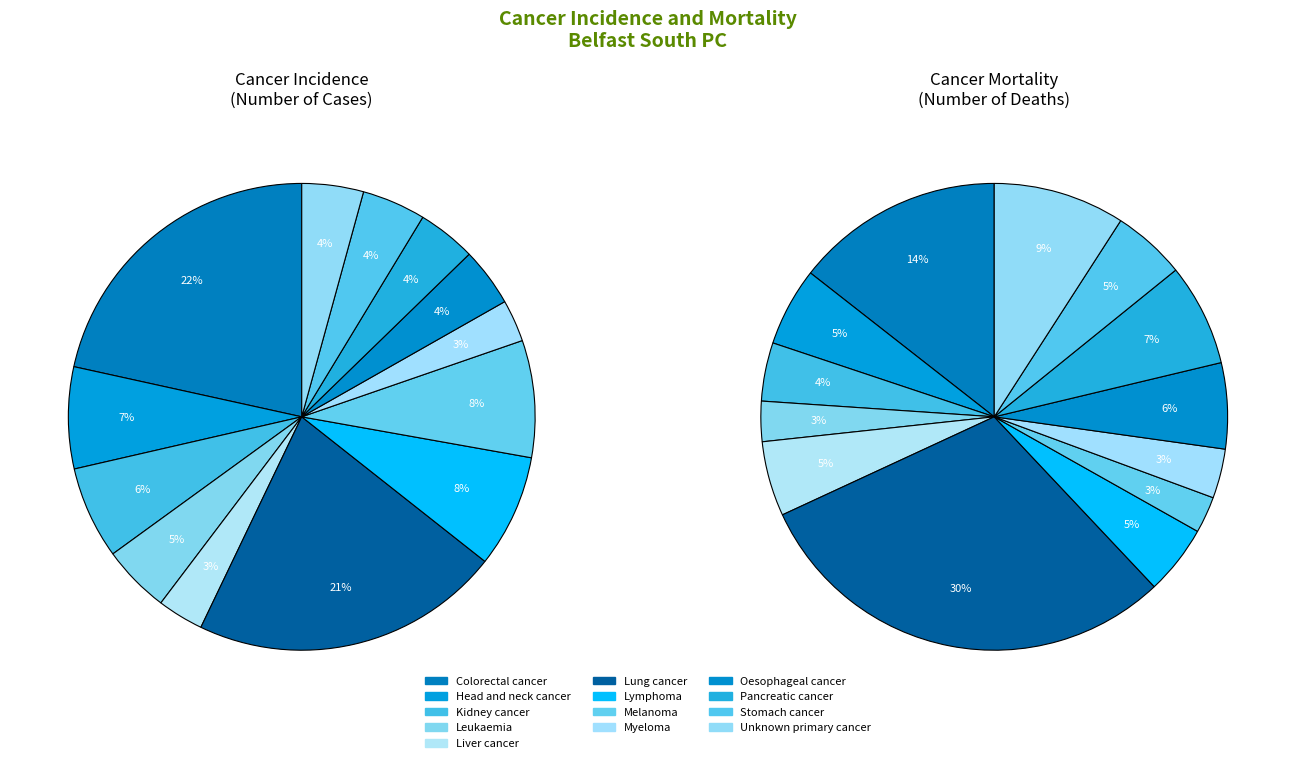

Which slice is the largest?

Colorectal cancer